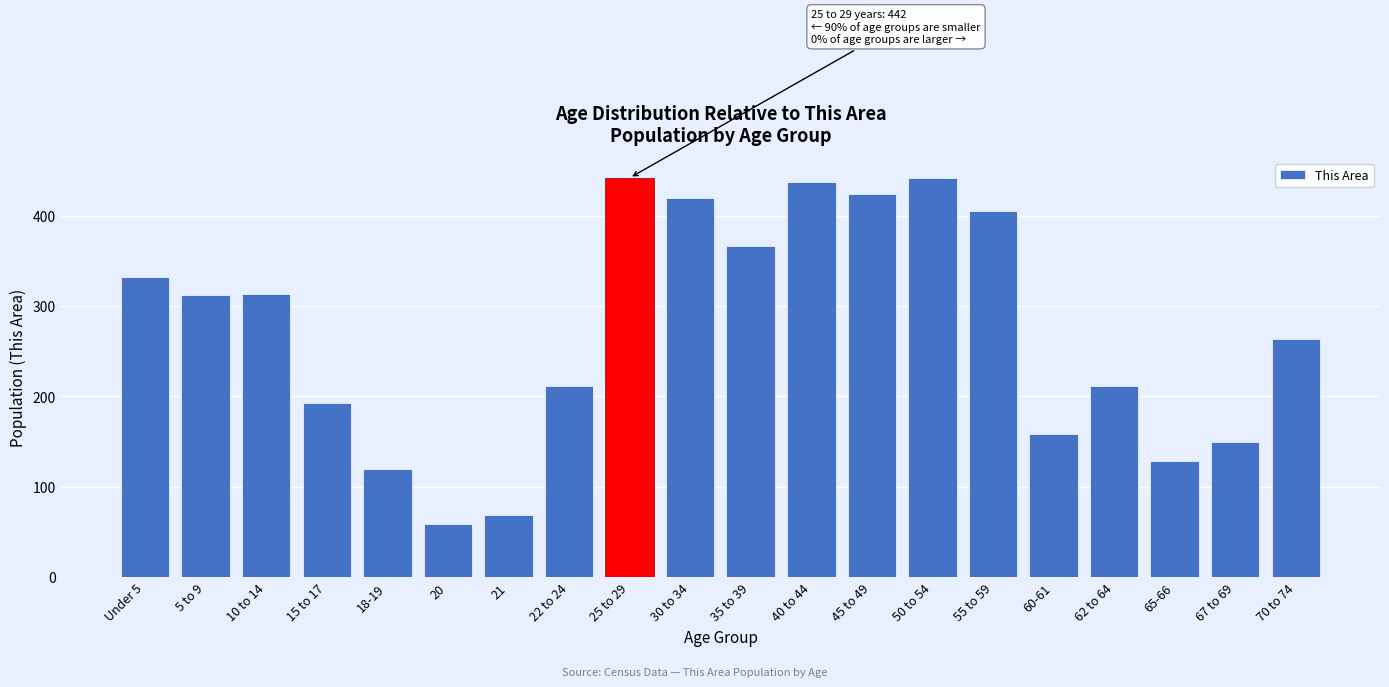

Which has a higher value, Under 5 or 18-19?

Under 5